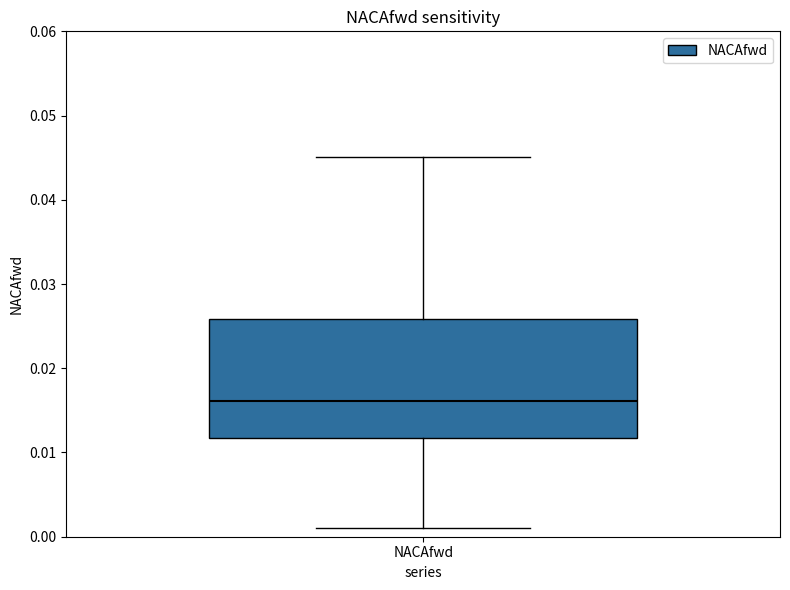

Read this box plot against the y-axis: the position of the median line, the range covered by the box, and the ends of both whiskers. The values are not printed on the chart, so give them approximately, as read against the axis.

median 0.016, box 0.012 to 0.026, whiskers 0.001 to 0.045